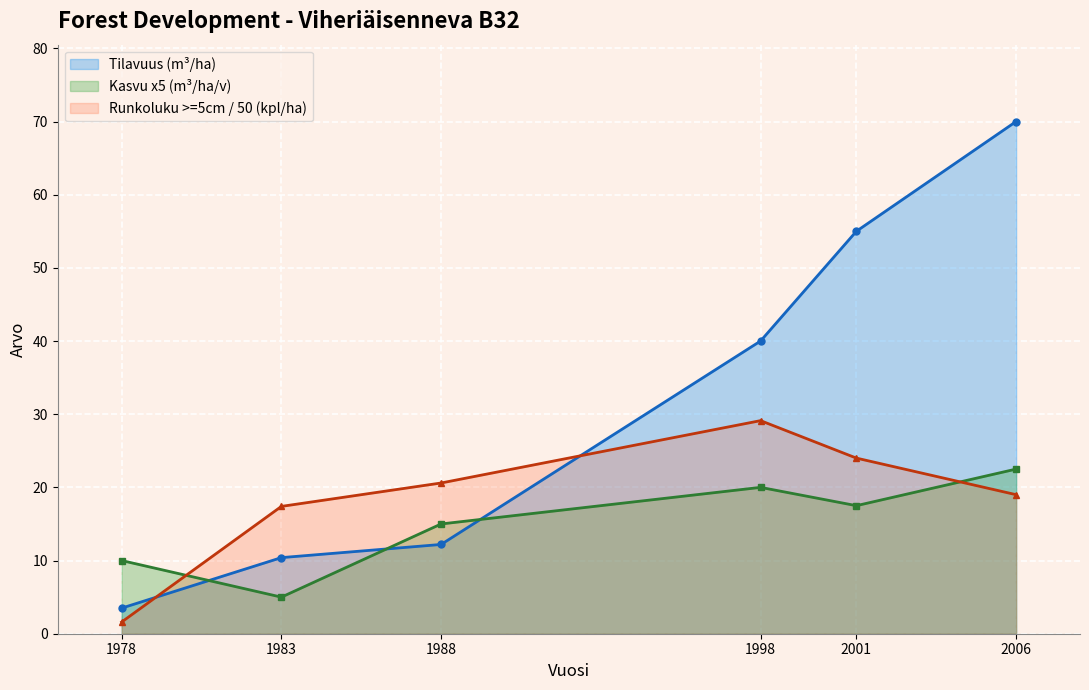

What is the difference between the Kasvu values at 1988 and 2001?

2.5